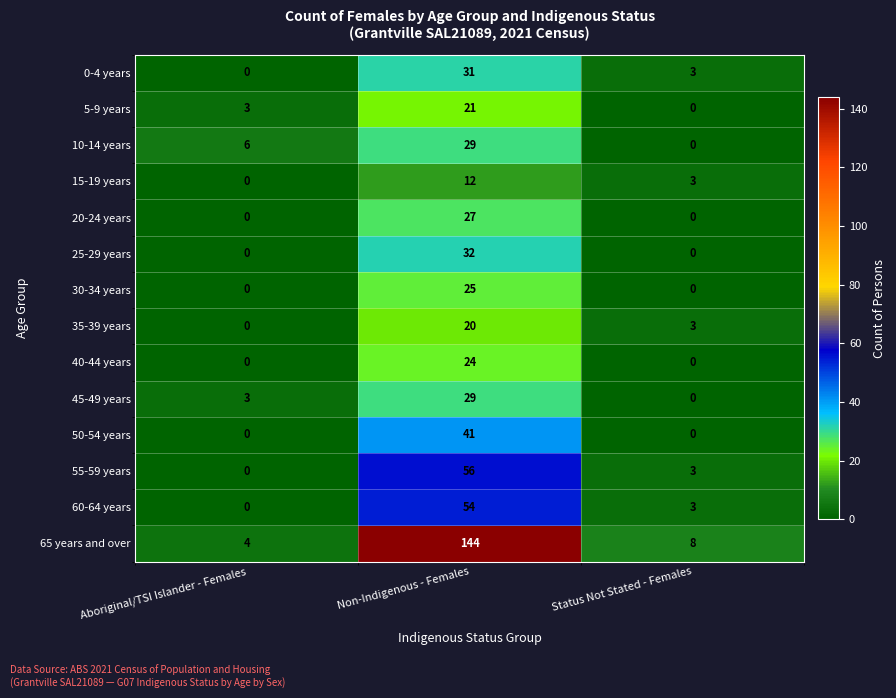

The 65 years and over series shows 231 at Non-Indigenous - Females. True or false?

False